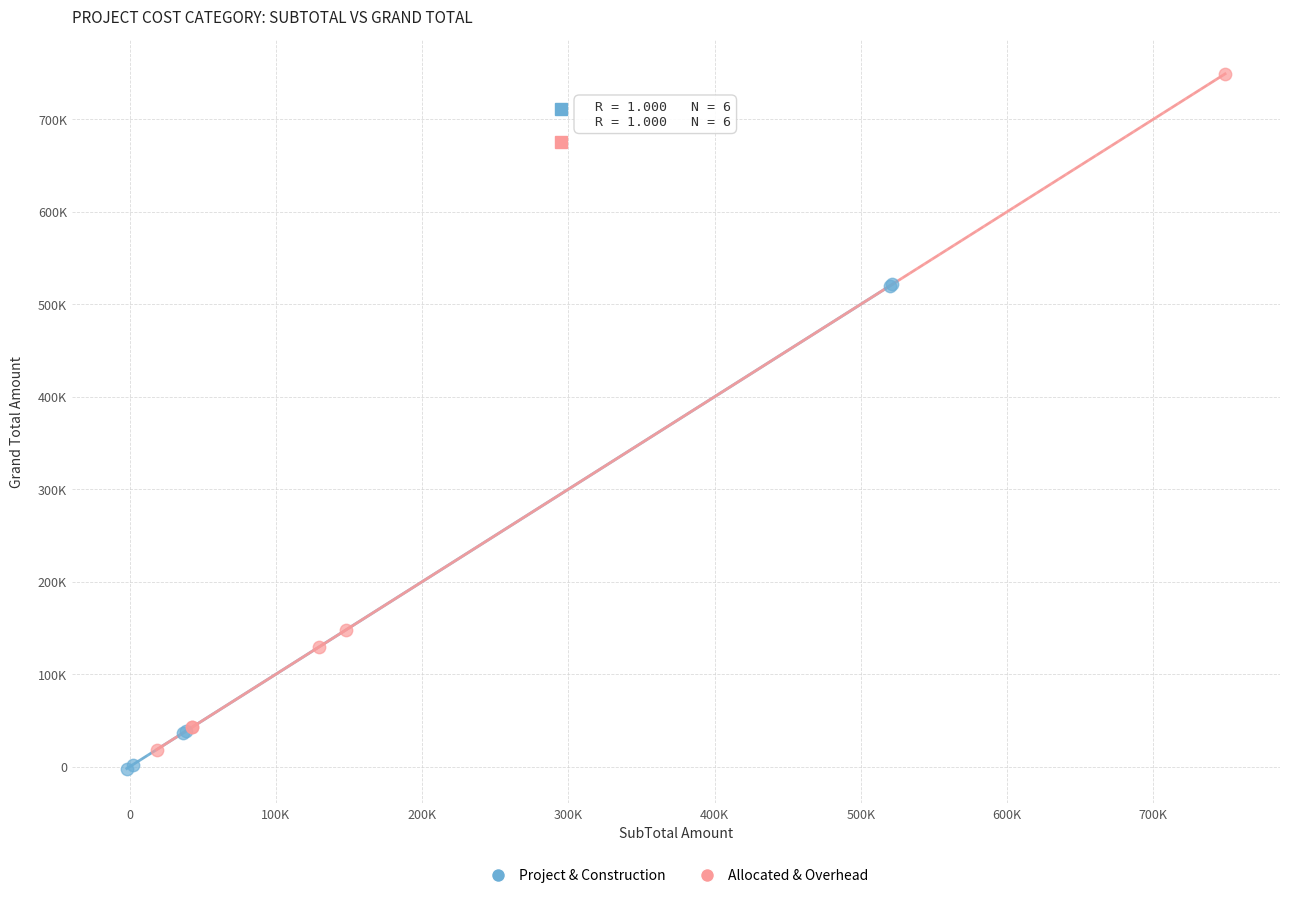

Which series has the largest Y range (max minus min)?

Allocated & Overhead